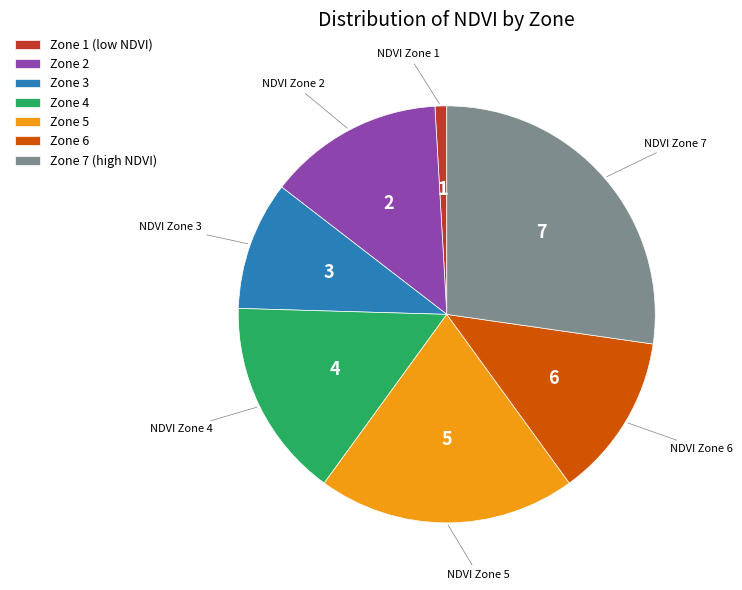

Is there a majority slice in this chart?

No